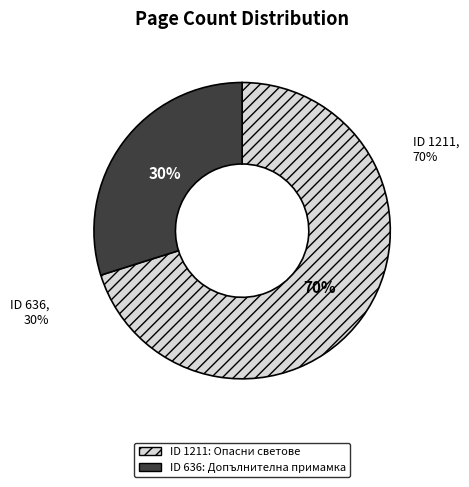

True or false: 636 accounts for 30% of the total.

True